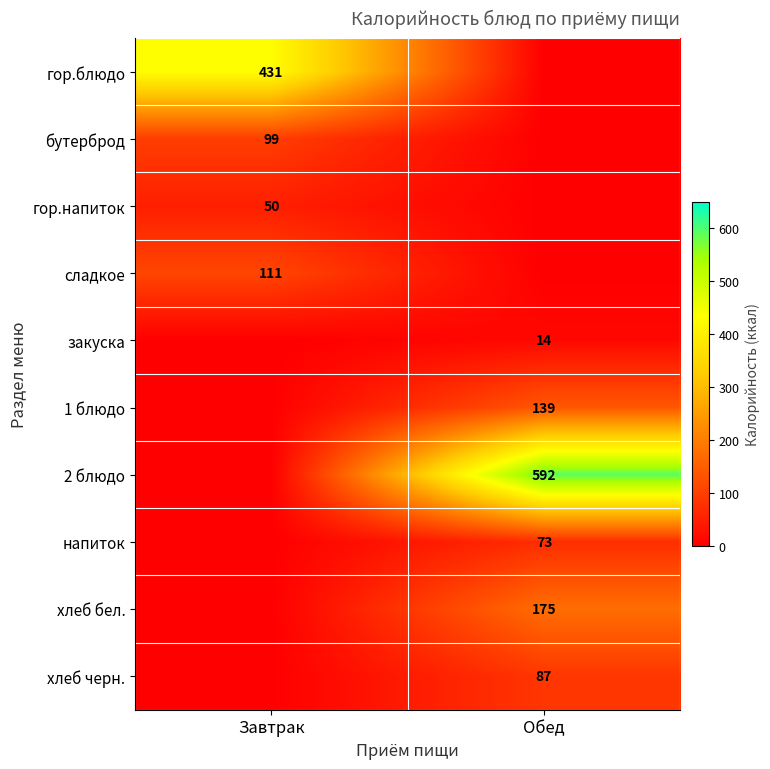

The value of хлеб черн. at Обед is 87. True or false?

True